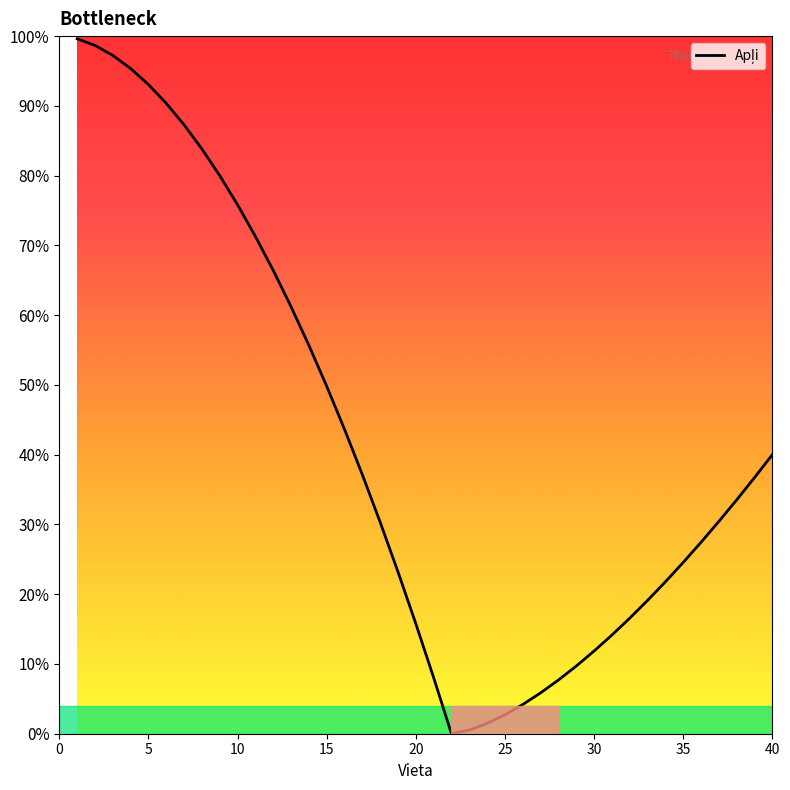

What is the greatest value displayed?

99.6